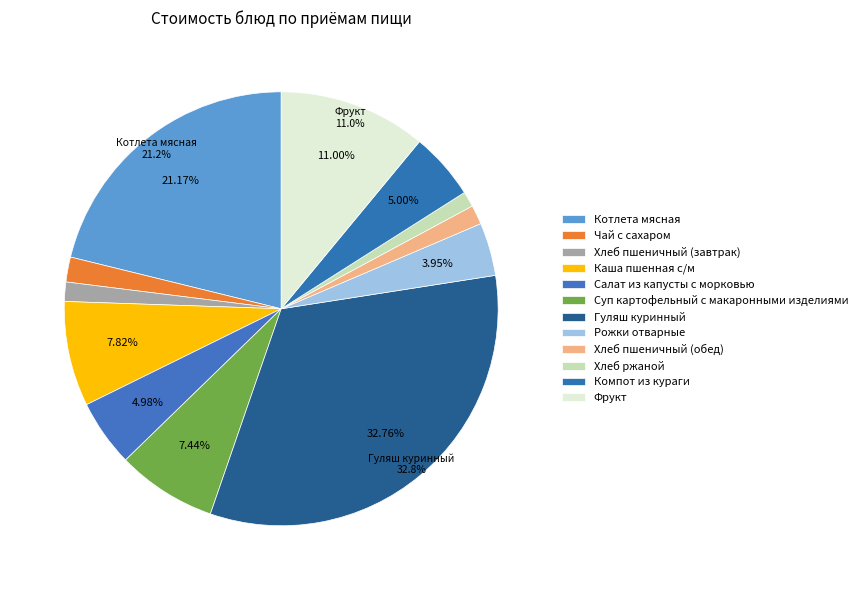

What is the ratio of the value at Хлеб пшеничный (обед) to the value at Хлеб ржаной?

1.3